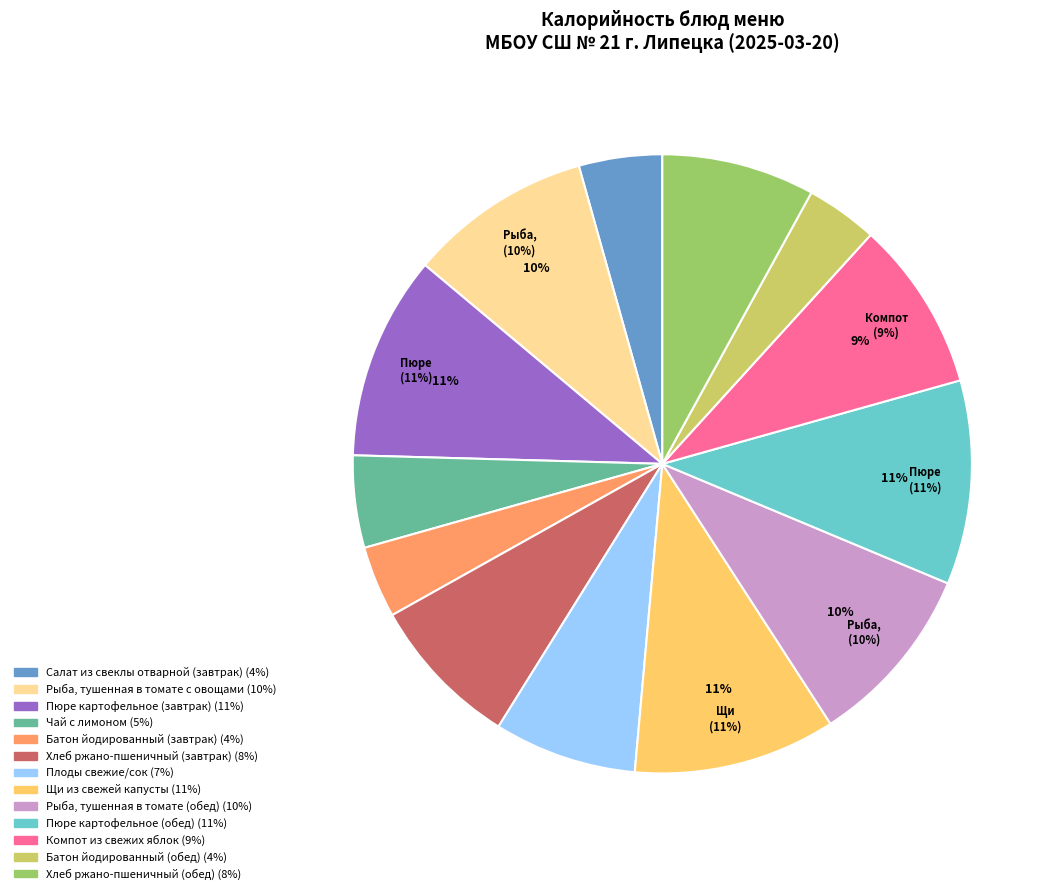

Between Чай с лимоном and Пюре картофельное (завтрак), which is larger?

Пюре картофельное (завтрак)